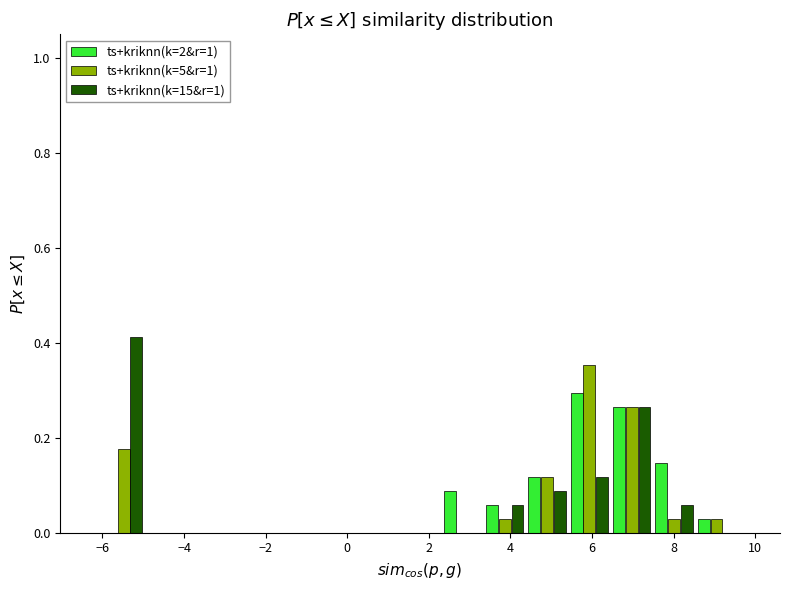

In the ts+kriknn(k=2&r=1) series, which range on the x-axis has the tallest bar?

5.4 to 6.4